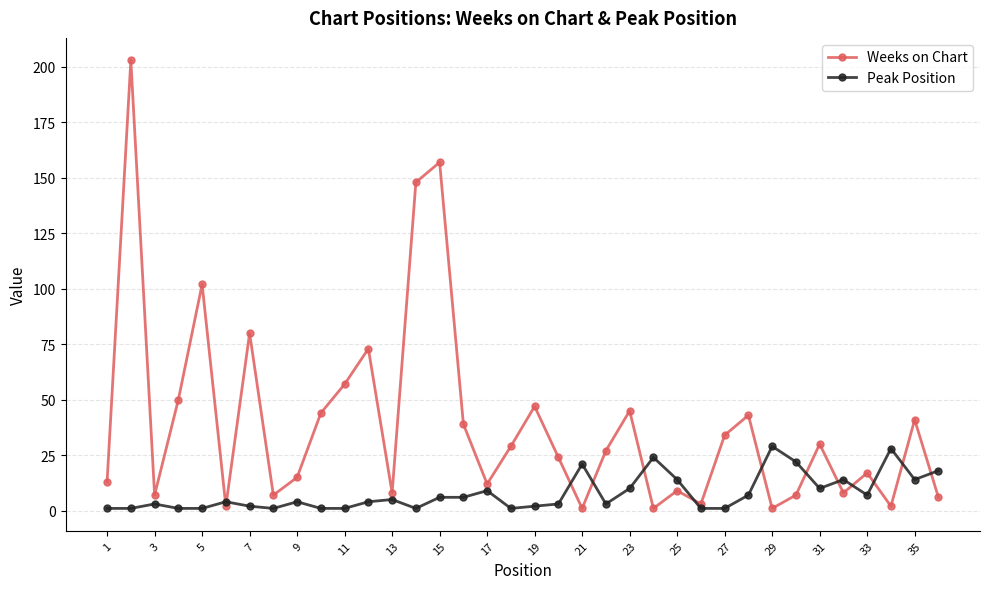

Reading left to right, extract all data points from this chart.

Weeks on Chart: 13	203	7	50	102	2	80	7	15	44	57	73	8	148	157	39	12	29	47	24	1	27	45	1	9	3	34	43	1	7	30	8	17	2	41	6
Peak Position: 1	1	3	1	1	4	2	1	4	1	1	4	5	1	6	6	9	1	2	3	21	3	10	24	14	1	1	7	29	22	10	14	7	28	14	18